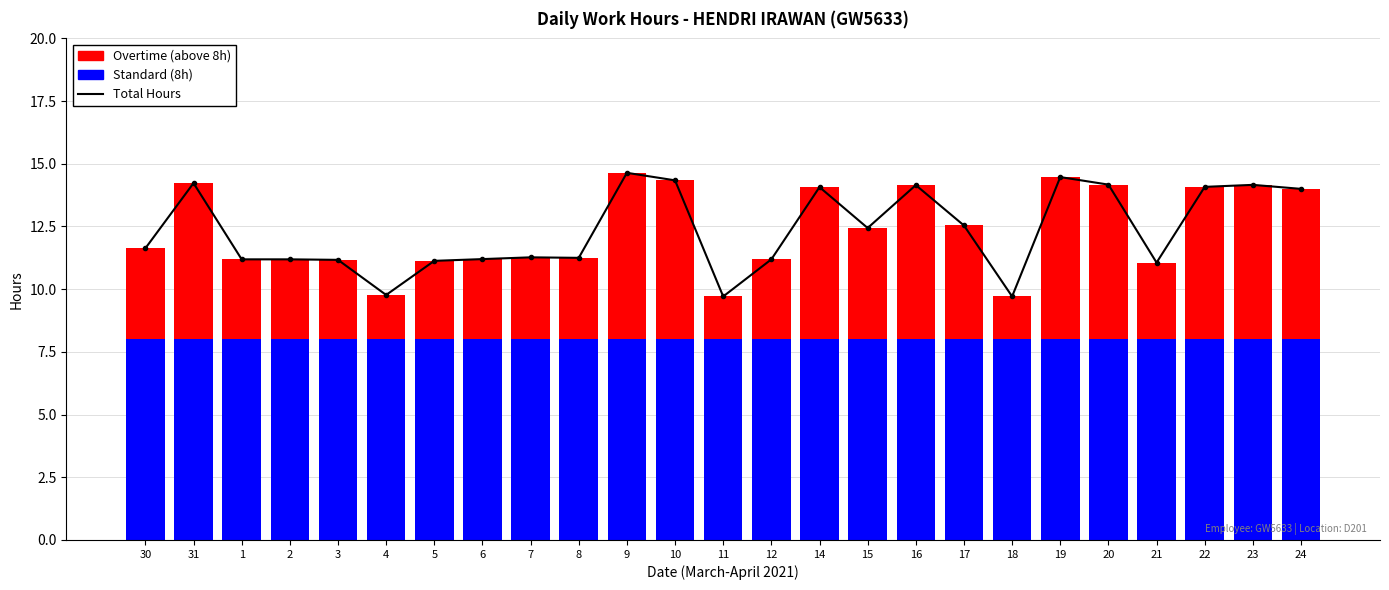

Is the value of Total Hours at 17 greater than the value of Standard (8h) at 10?

Yes